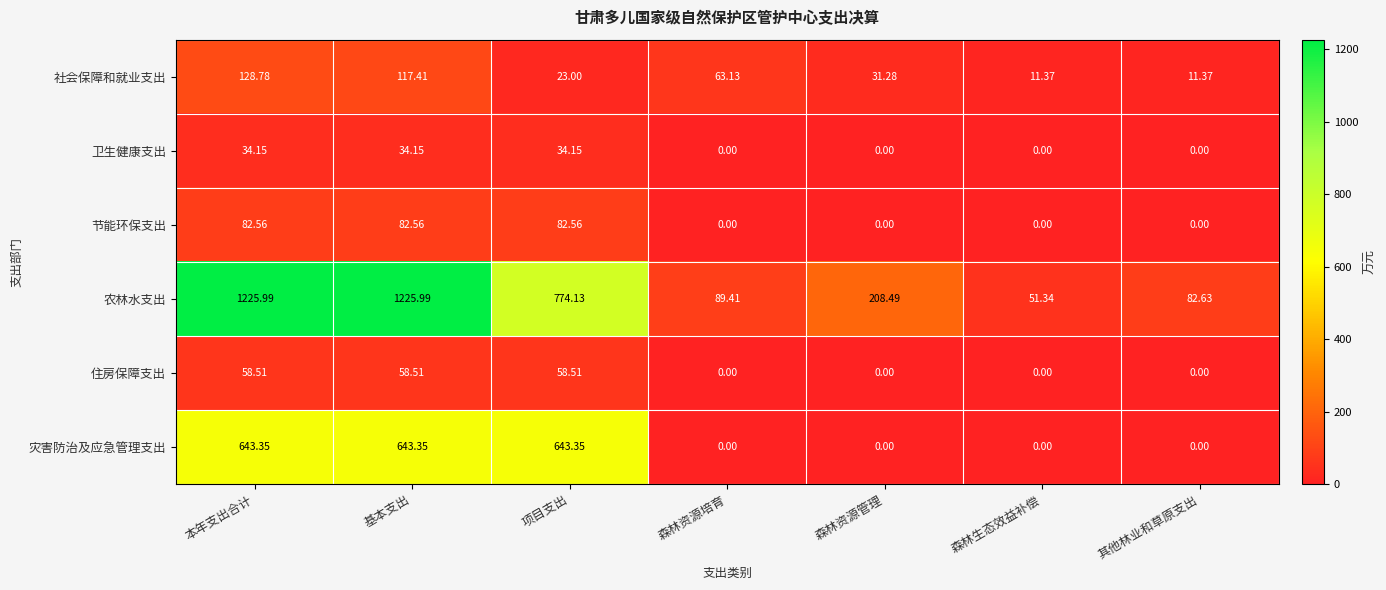

How many series are shown in this chart?

6